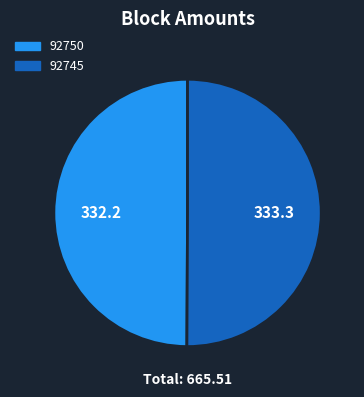

Is the sum of 92750 and 92745 greater than half?

Yes